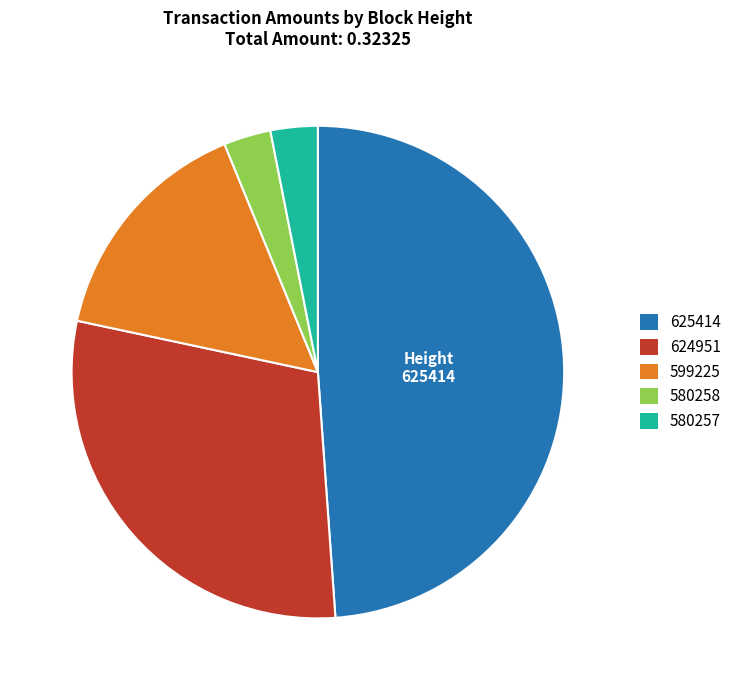

What is the largest slice in the pie chart?

625414